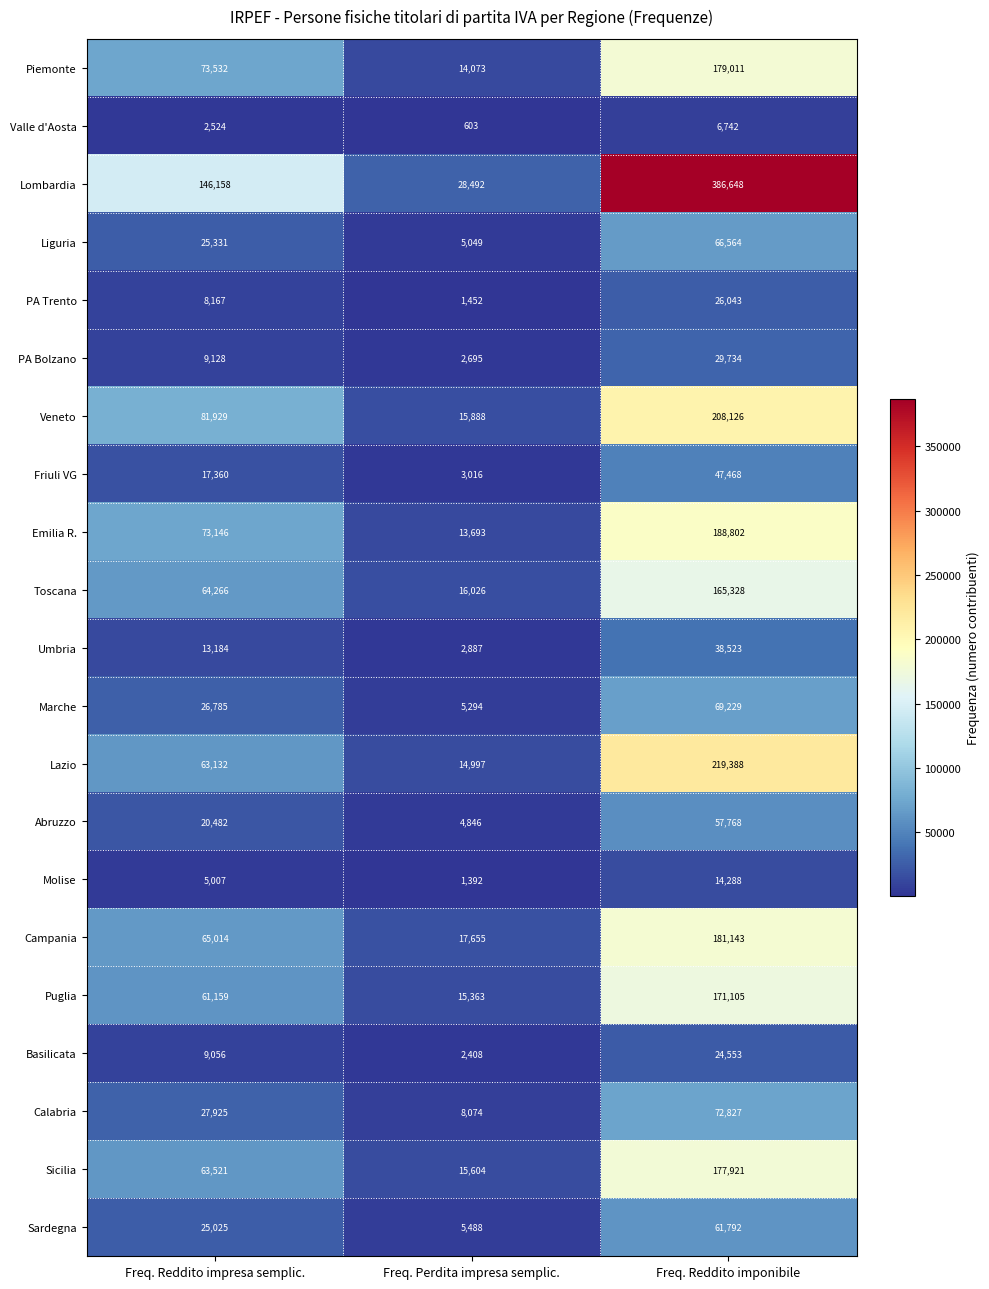

At which label is Piemonte closest to 96542?

Freq. Reddito impresa semplic.